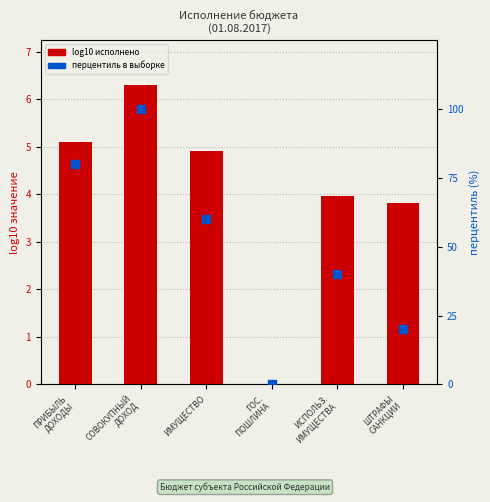

At how many categories does at least one series exceed 59?

3